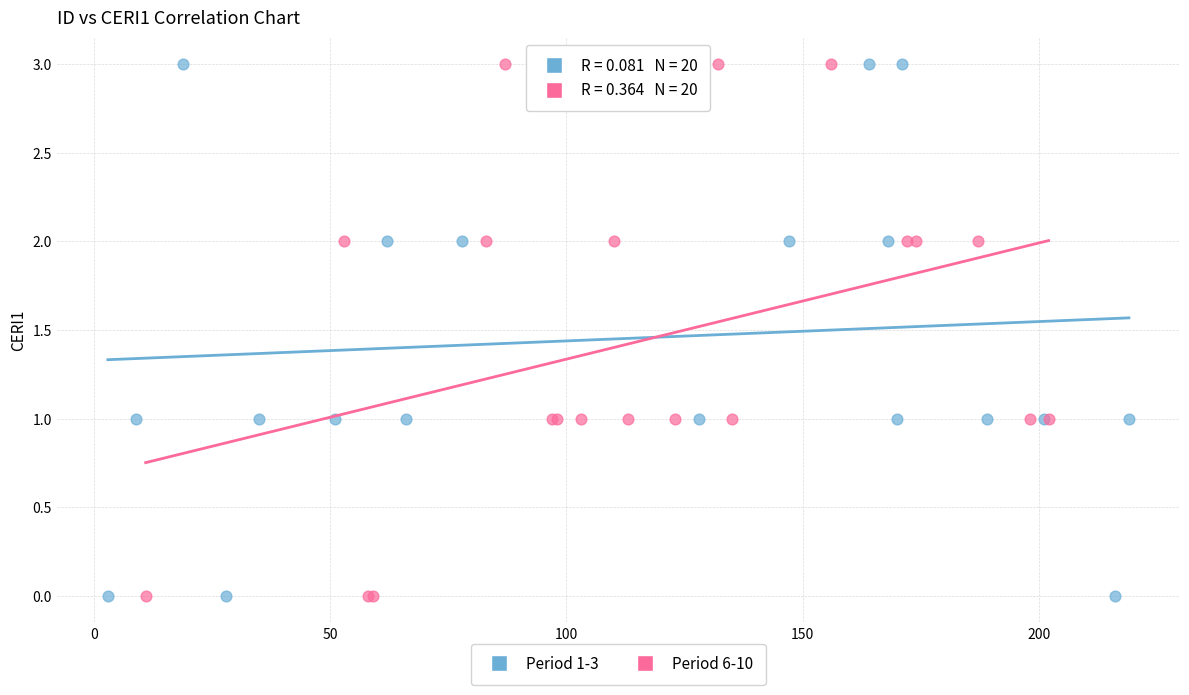

What are all the series names shown in the legend?

Period 1-3, Period 6-10